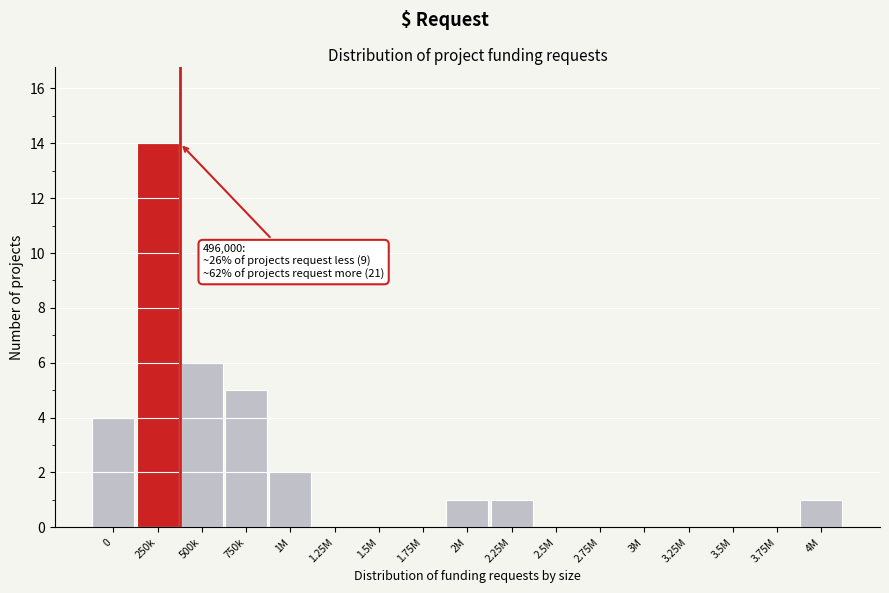

Reading right to left, transcribe all the data shown in this chart.

4M=1	3.75M=0	3.5M=0	3.25M=0	3M=0	2.75M=0	2.5M=0	2.25M=1	2M=1	1.75M=0	1.5M=0	1.25M=0	1M=2	750k=5	500k=6	250k=14	0=4